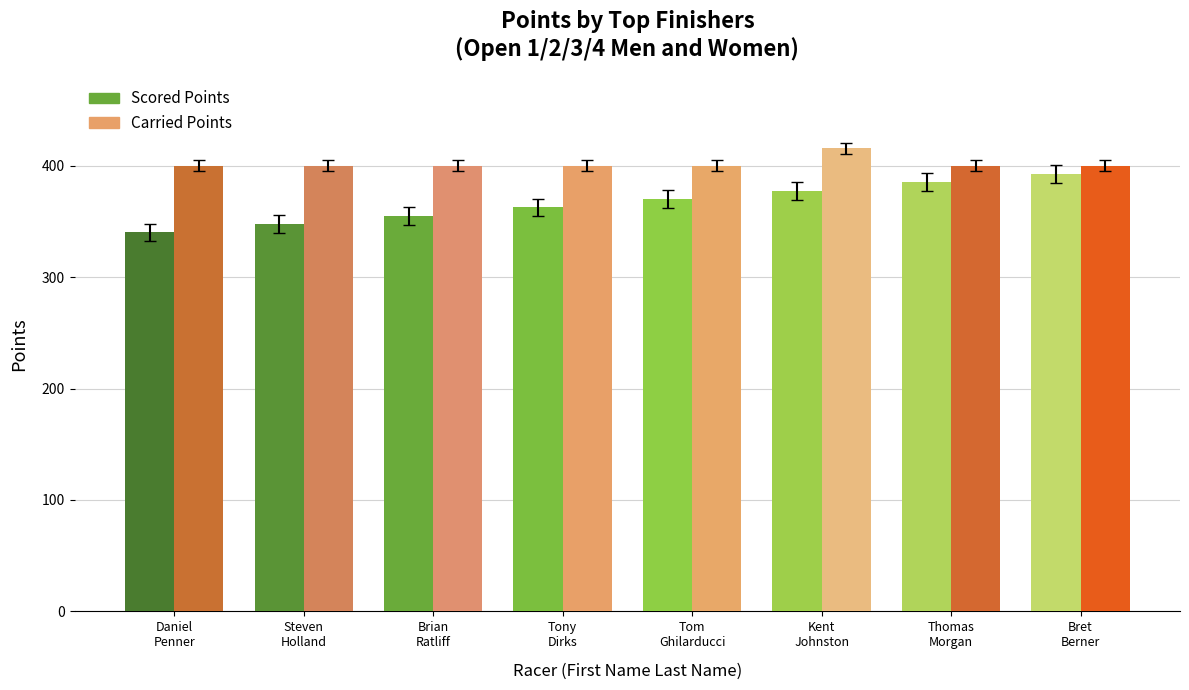

What position from the left is Brian
Ratliff?

3